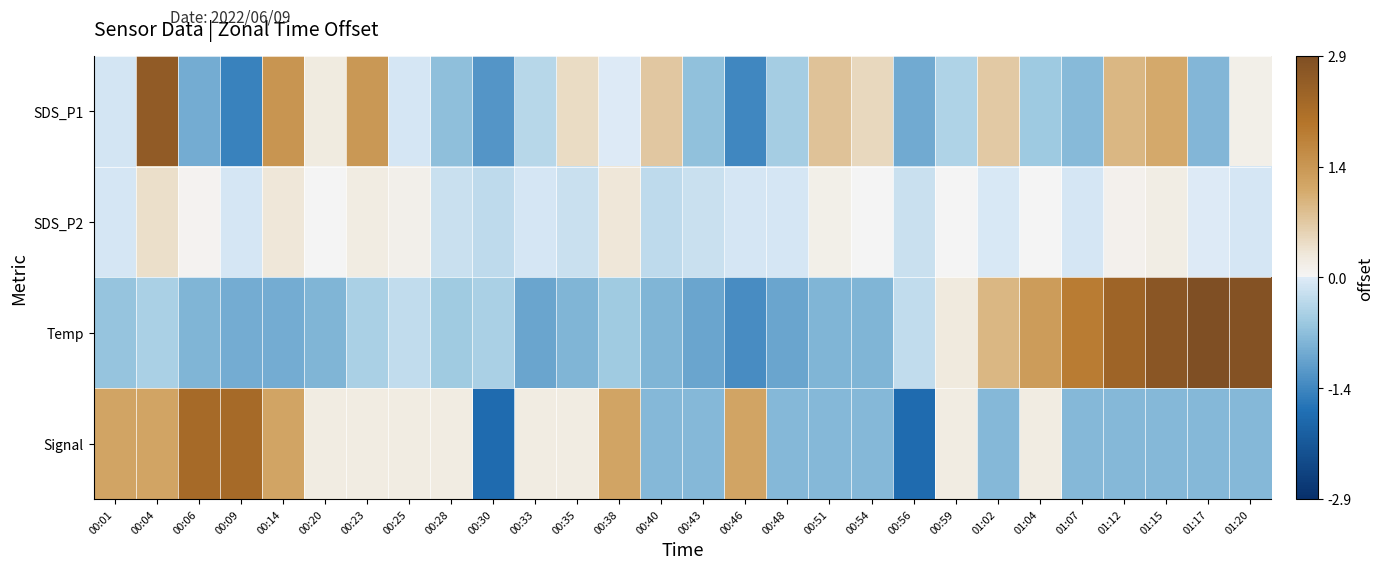

At which category does the chart reach its minimum across all series?

00:30